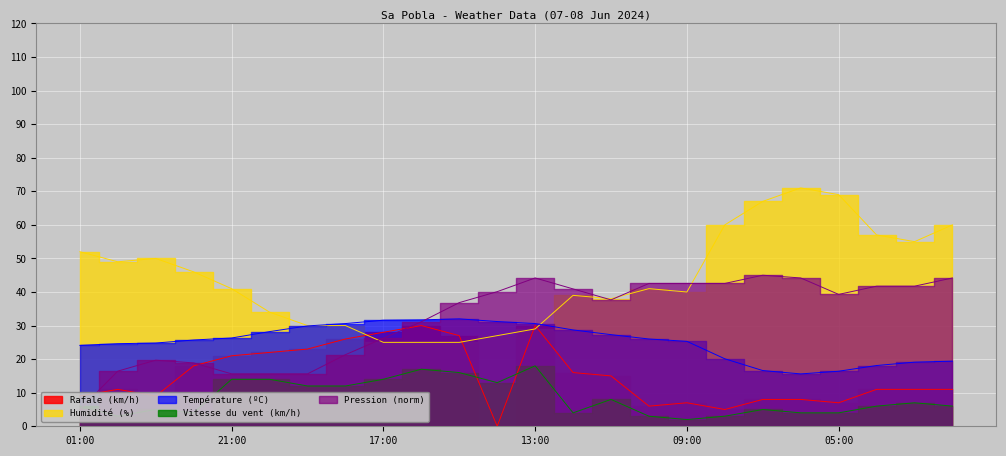

Between which two adjacent categories do Température (ºC) and Pression (hPa) first intersect?

16:00 and 15:00